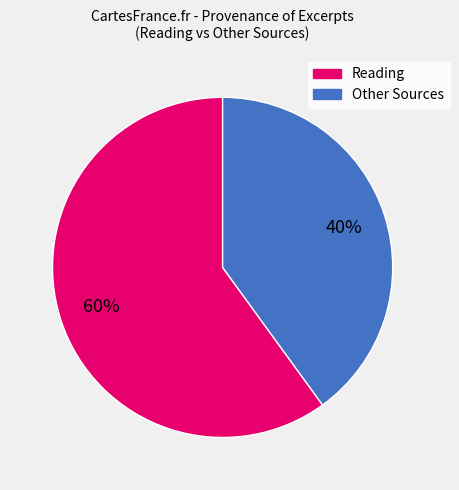

Which category has the biggest portion of the pie?

Reading